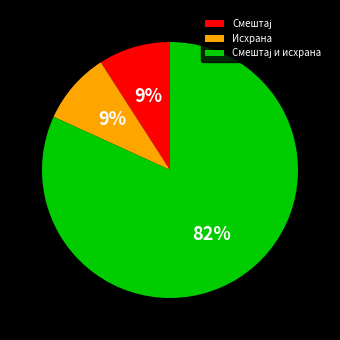

To the nearest percent, what is the average slice percentage?

33%